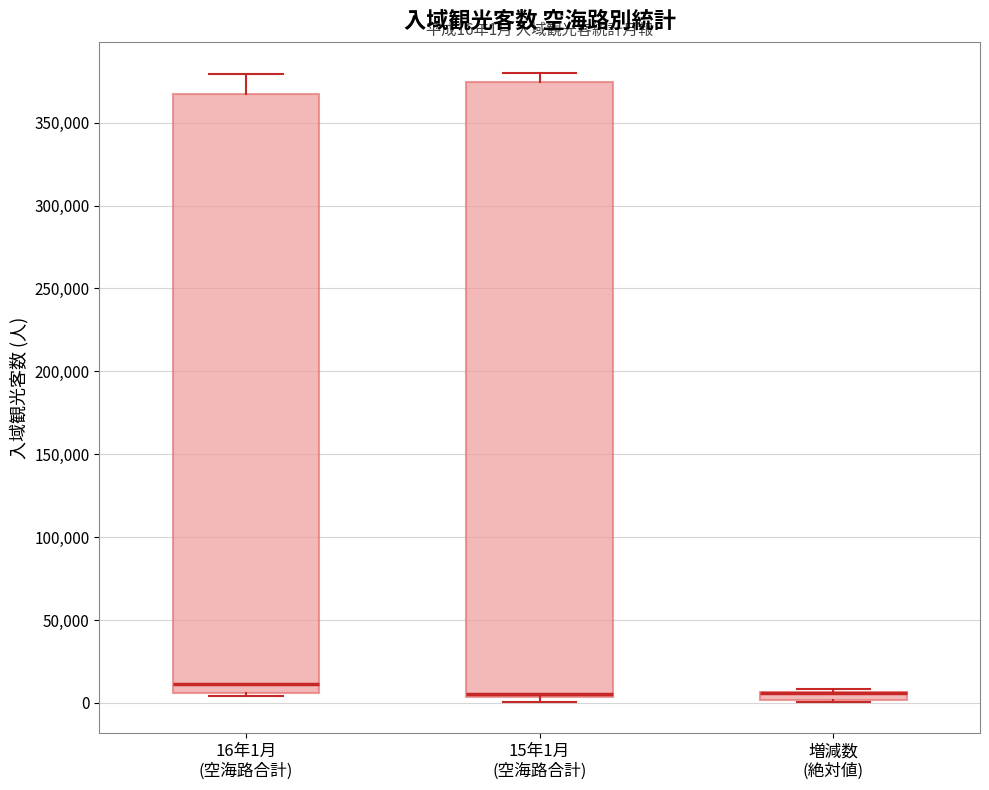

Which box is the tallest, from its lower edge to its upper edge?

15年1月 (空海路合計)